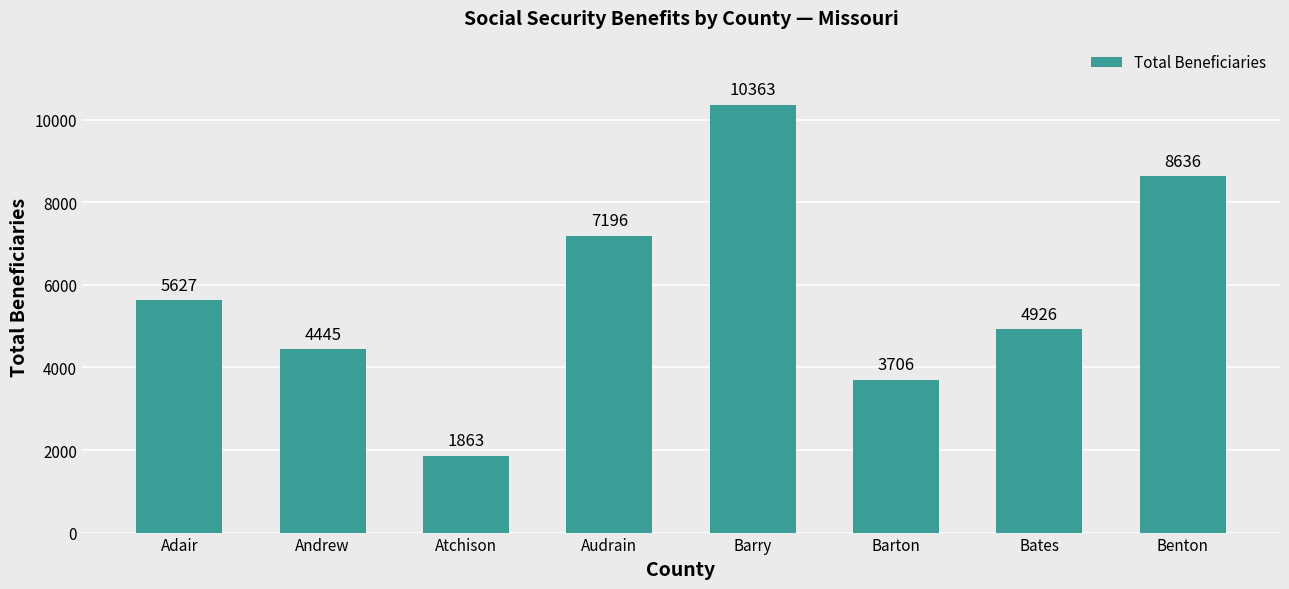

What is the average value?

5845